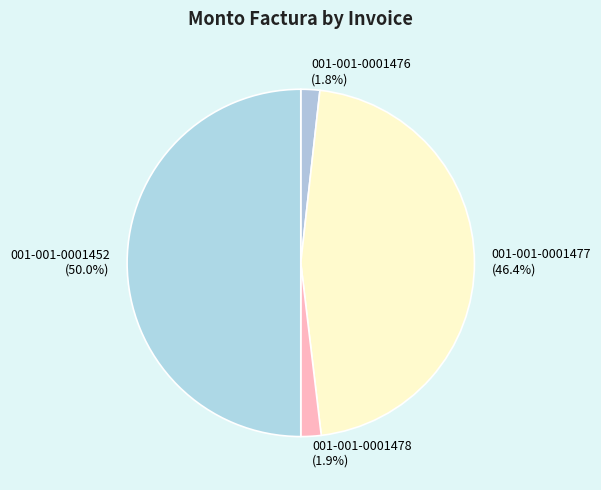

What is the largest slice in the pie chart?

001-001-0001452